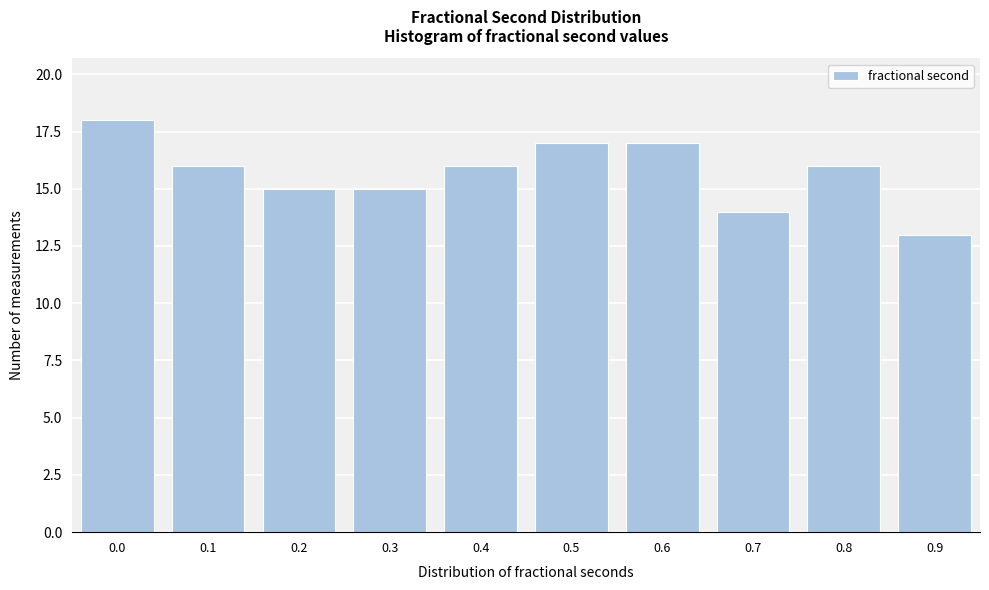

Reading left to right, transcribe all the data shown in this chart.

18	16	15	15	16	17	17	14	16	13